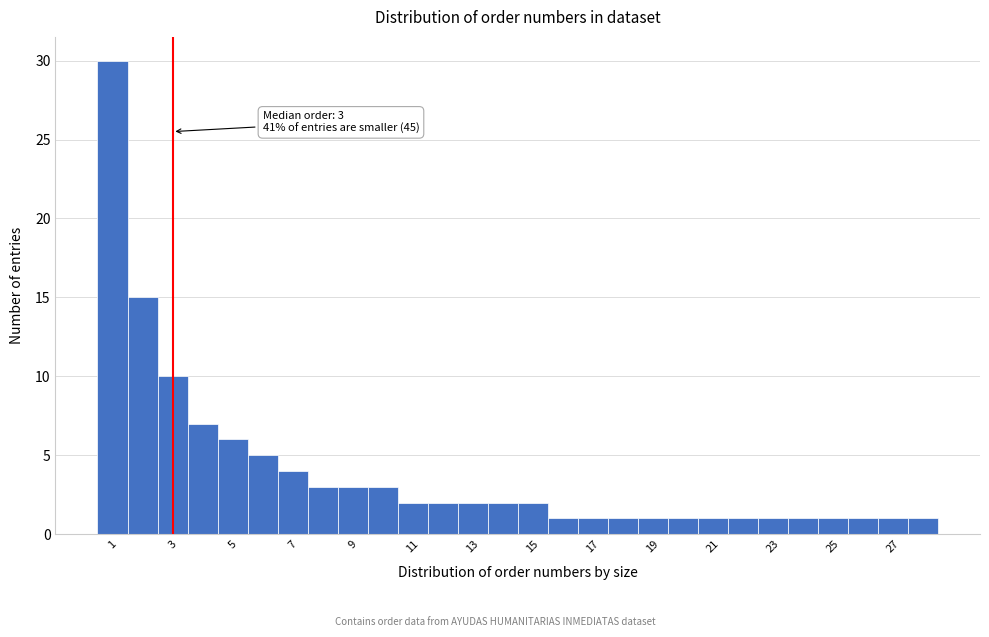

Which range on the x-axis has the tallest bar?

0.5 to 1.5